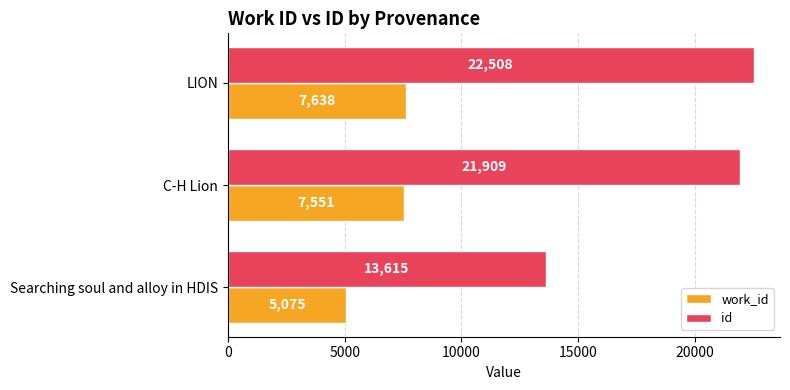

True or false: id has a value of 13615 at Searching soul and alloy in HDIS.

True